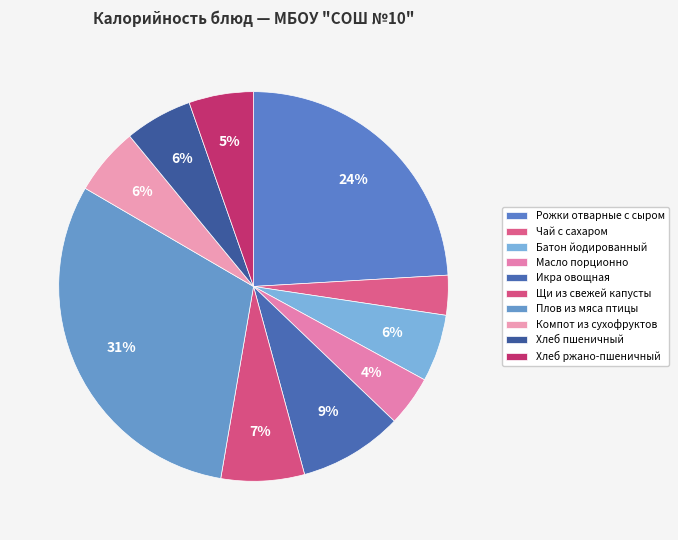

How many slices are in this pie chart?

10